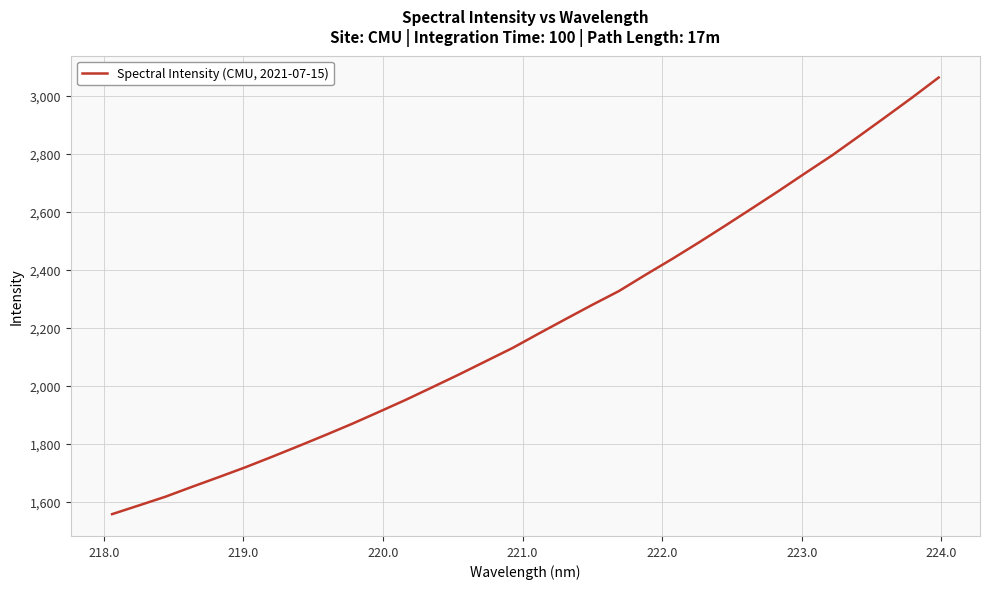

What is the maximum value shown in the chart?

3062.0